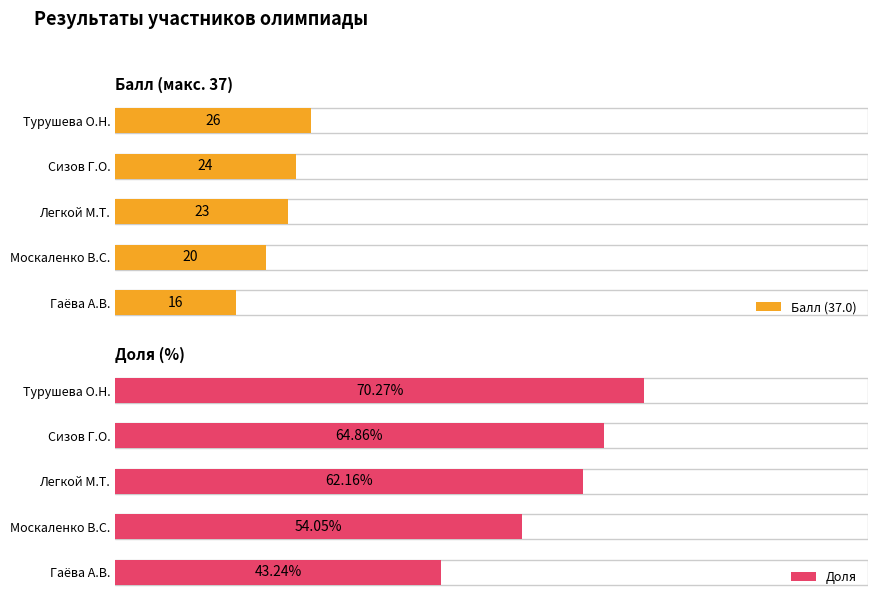

Count the number of data series in this chart.

2